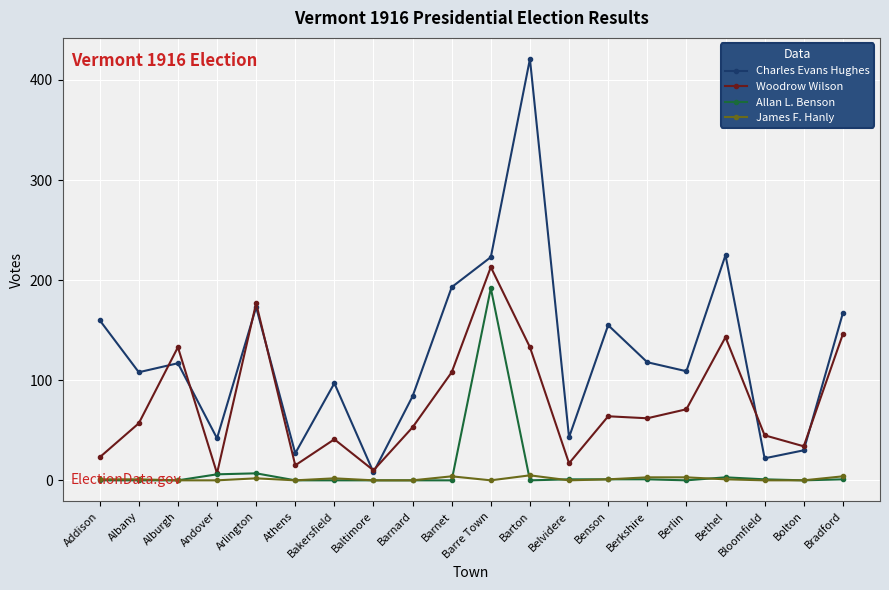

How many values in the Charles Evans Hughes series are below 117?

10